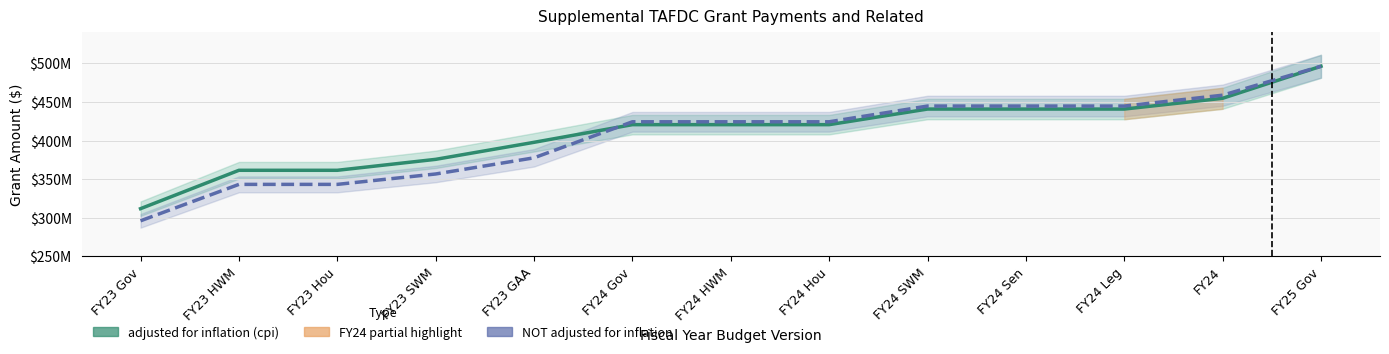

At which category is the sum across all series the highest?

FY25 Gov